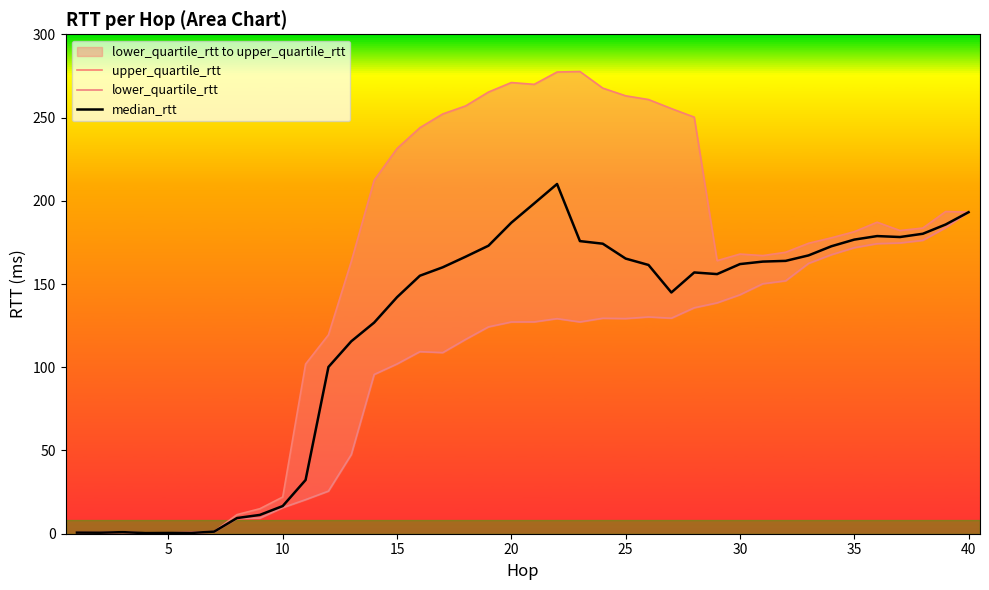

What is the highest value of the median_rtt series?

210.1